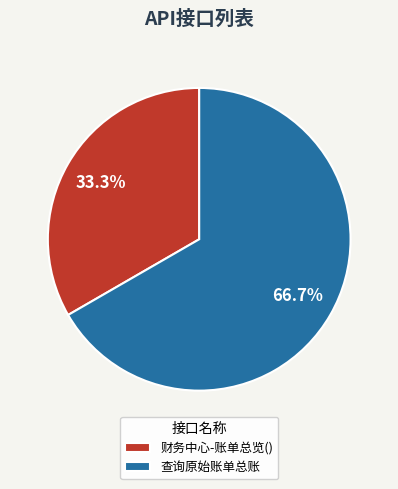

To the nearest percent, what is the difference between the largest and smallest slice percentages?

33%